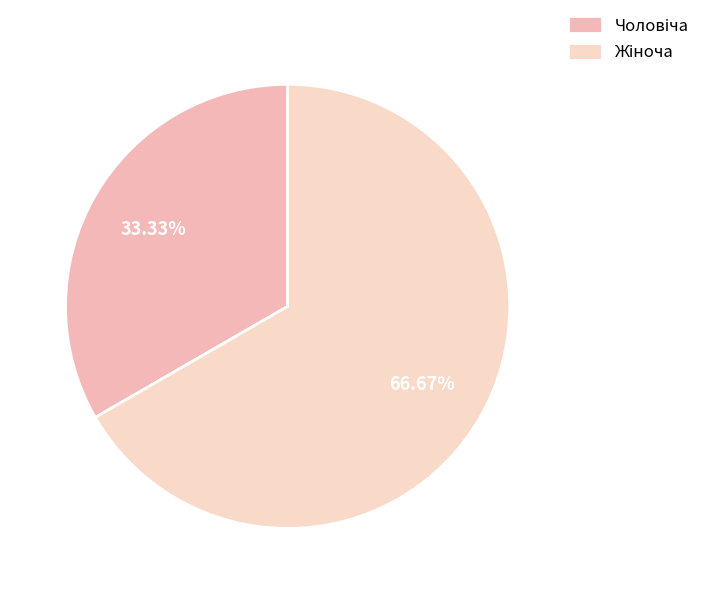

Which slice is the smallest?

Чоловіча